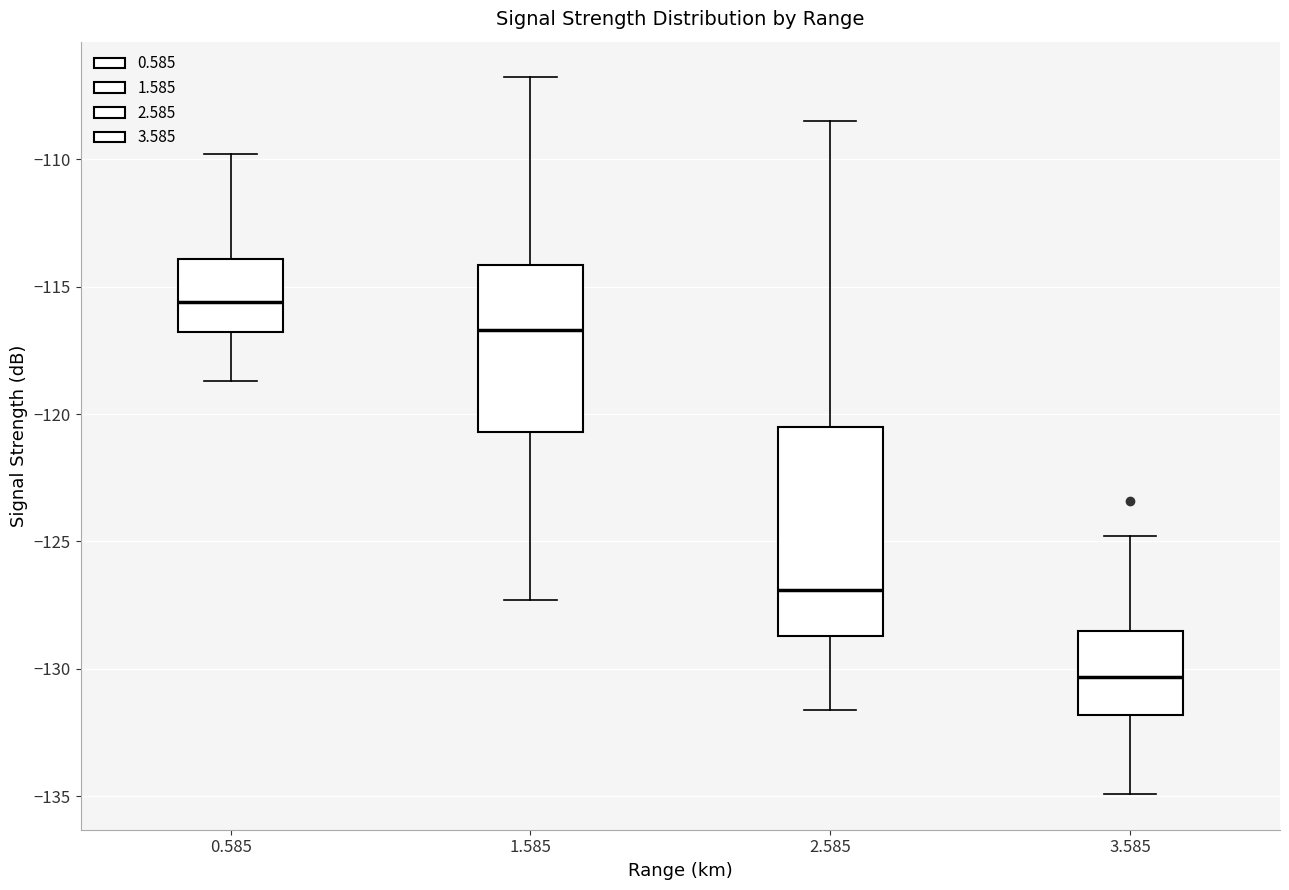

Reading left to right, read every box against the y-axis: the position of its median line, the range the box covers, and the ends of its whiskers. The values are not printed on the chart, so give them approximately, as read against the axis.

0.585: median -115.5, box -117.0 to -114.0, whiskers -118.5 to -110.0
1.585: median -116.5, box -120.5 to -114.0, whiskers -127.5 to -107.0
2.585: median -127.0, box -128.5 to -120.5, whiskers -131.5 to -108.5
3.585: median -130.5, box -132.0 to -128.5, whiskers -135.0 to -125.0